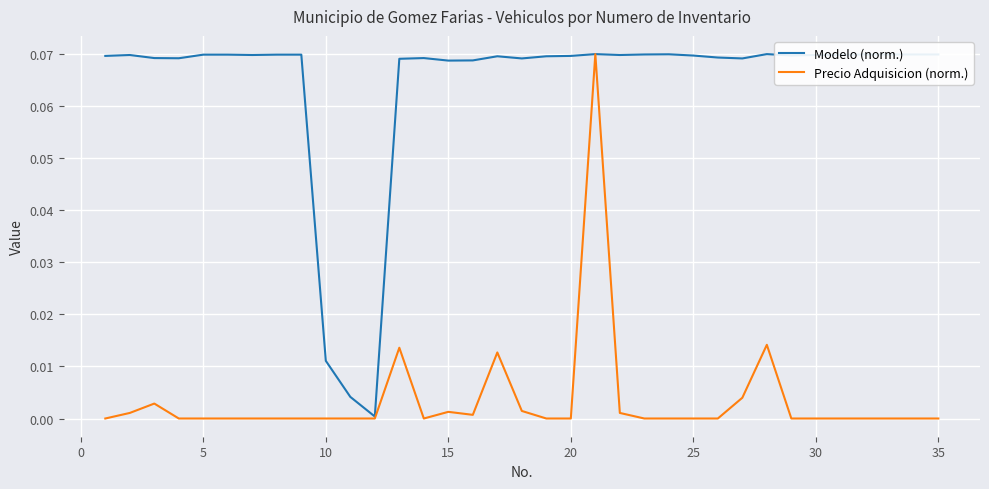

What are all the series names shown in the legend?

Modelo (norm.), Precio Adquisicion (norm.)